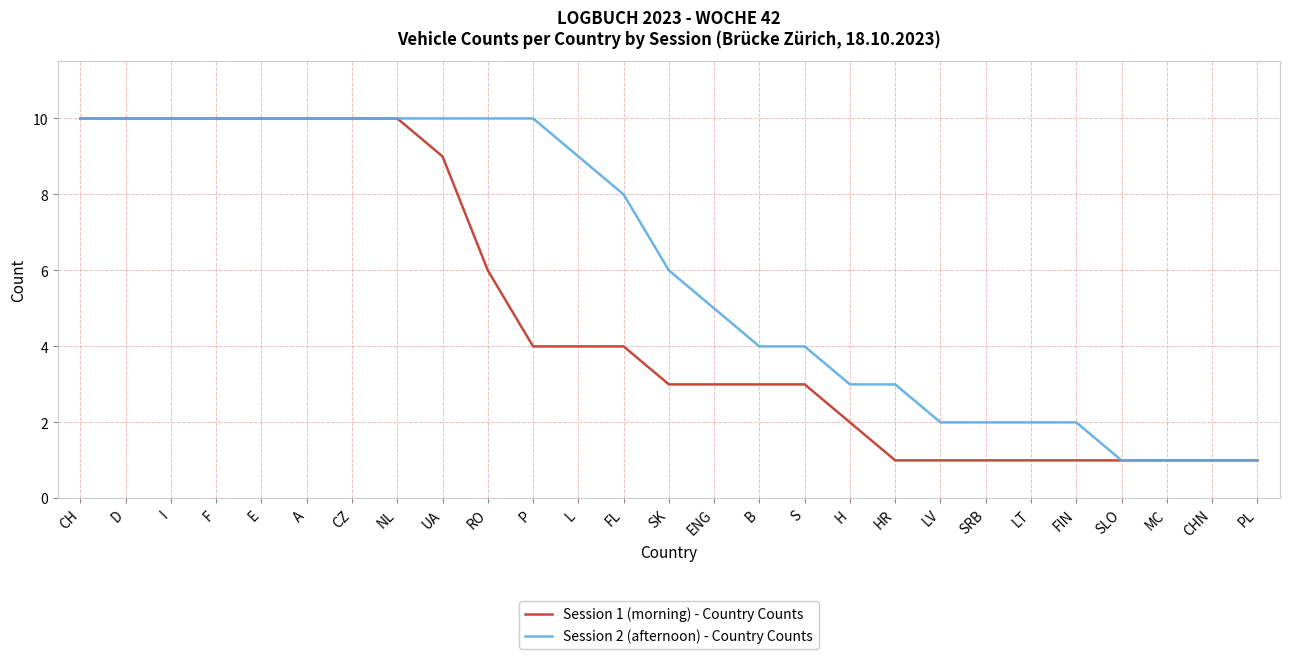

What is the difference between the second highest and minimum values in the Session 1 (morning) - Country Counts series?

9